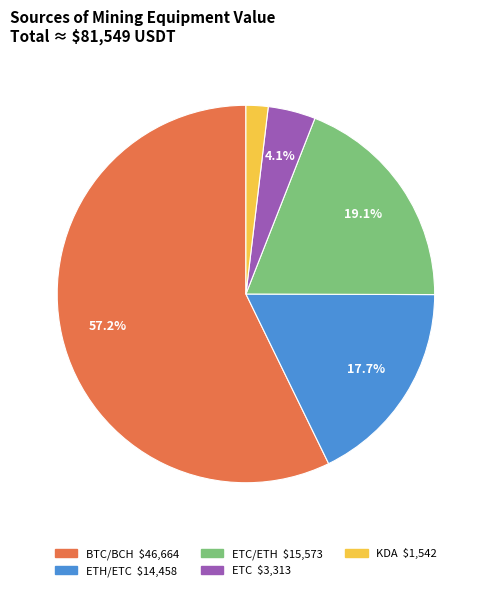

How many slices are in this pie chart?

5